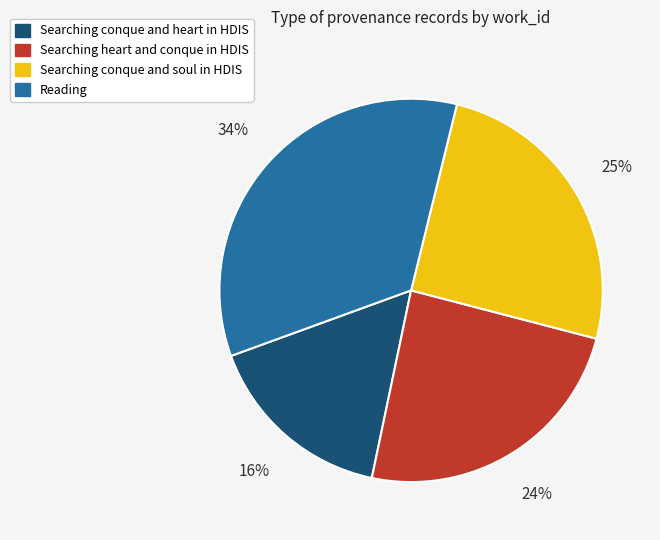

Approximately how many times larger is the value at Searching conque and heart in HDIS compared to Searching conque and soul in HDIS?

0.6